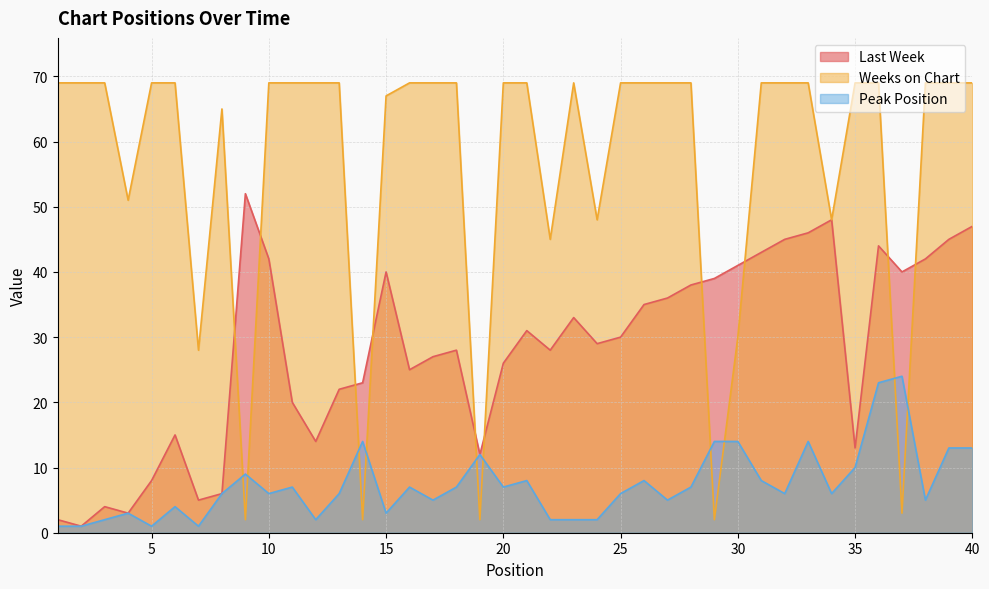

List the series in order of their overall mean, highest first.

Weeks on Chart, Last Week, Peak Position